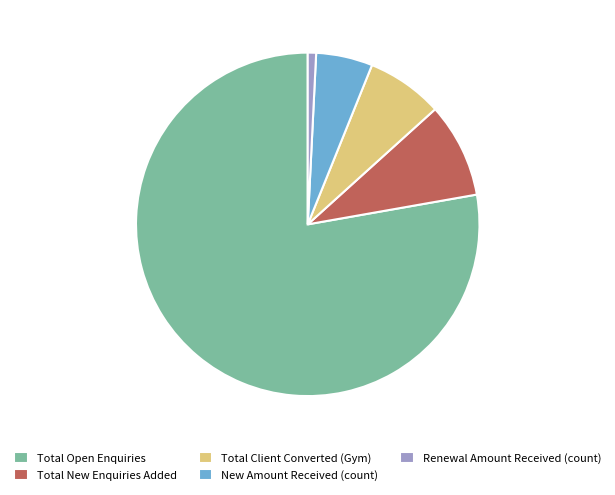

How many slices are in this pie chart?

5